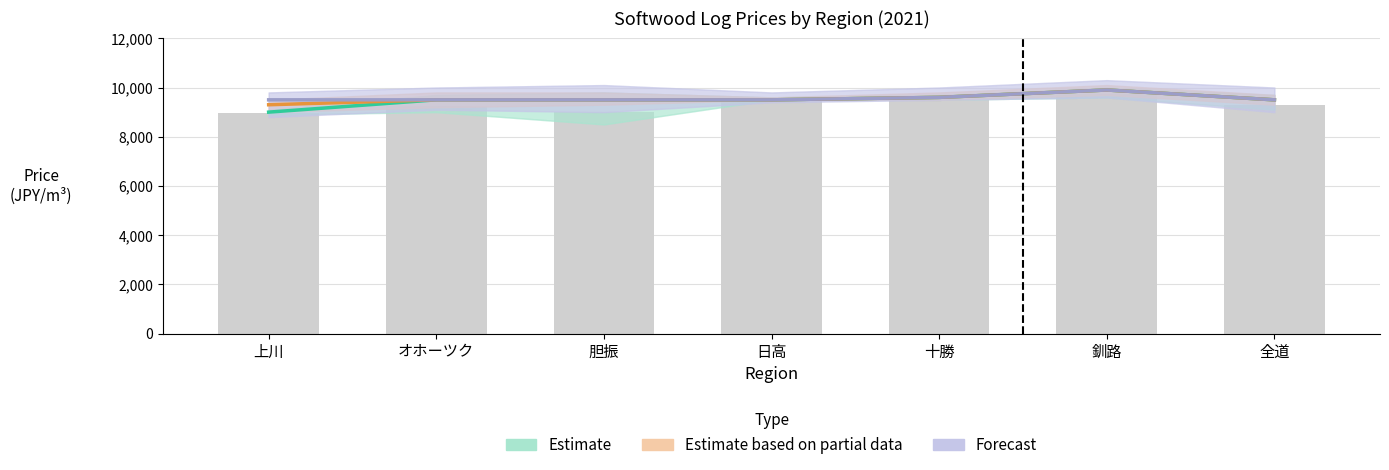

Read the Estimate based on partial data value at オホーツク, to the nearest 50.

9500